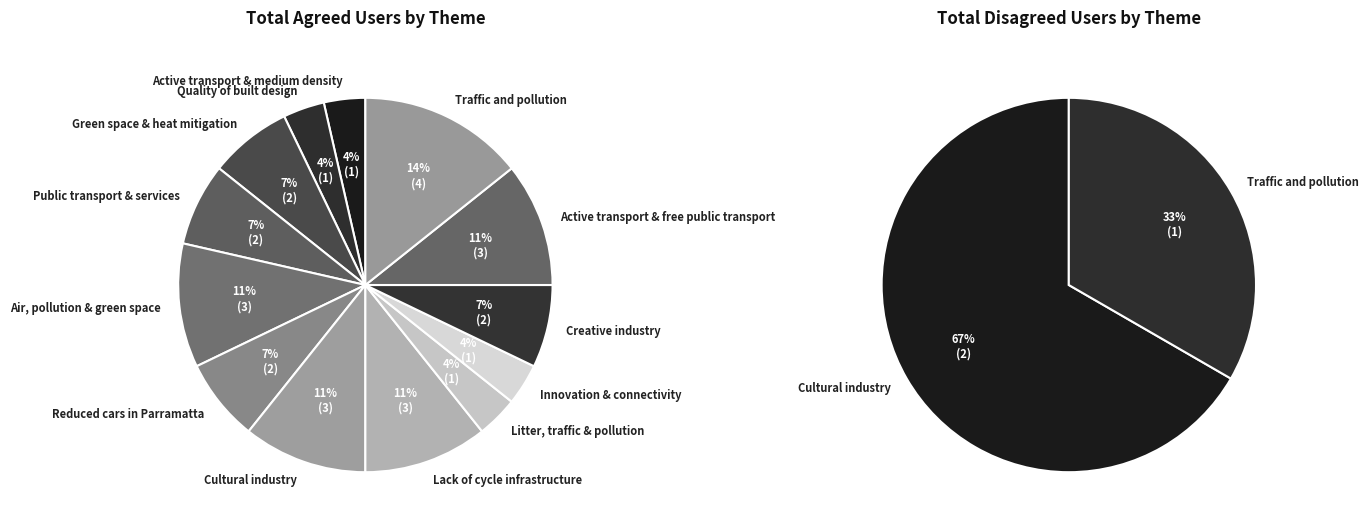

Is there any slice that represents more than half of the pie?

No